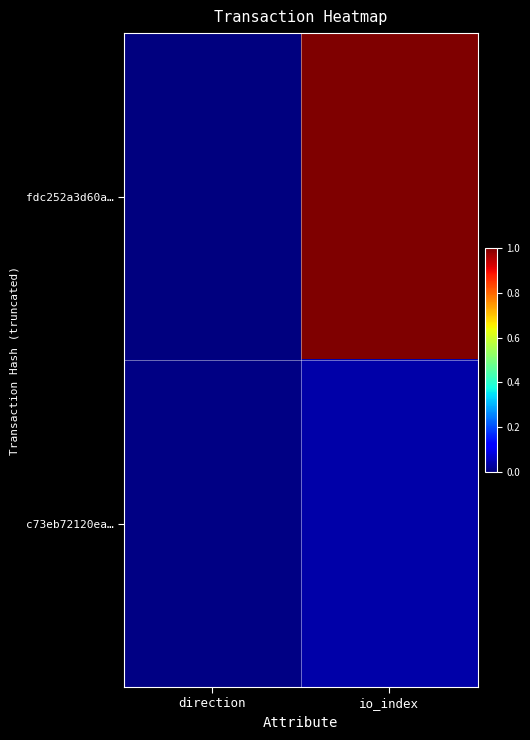

Between direction and io_index, which series saw the biggest shift?

fdc252a3d60a…